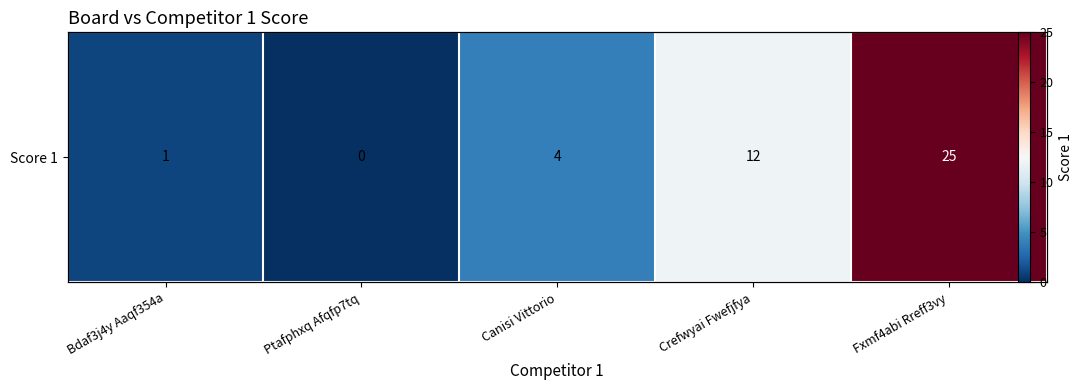

What is the ratio of the value at Bdaf3j4y Aaqf354a to the value at Crefwyai Fwefjfya?

0.1